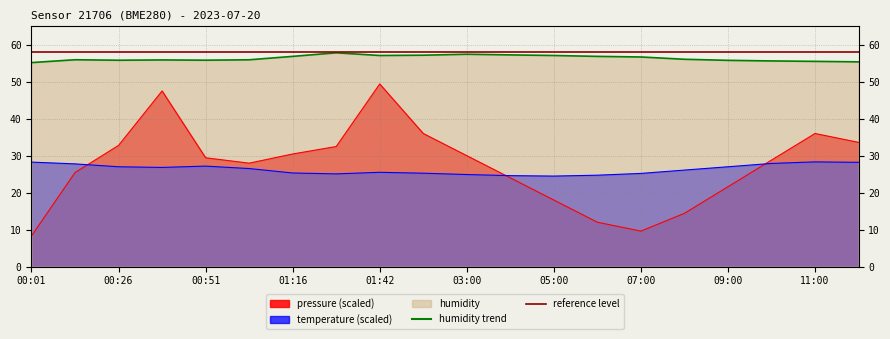

Reading right to left, what are all the values shown in this chart?

pressure: 33.6	36.0	28.8	21.6	14.4	9.6	12.0	18.0	24.0	30.0	36.0	49.4	32.5	30.5	28.0	29.4	47.5	32.8	25.4	8.3
temperature: 28.2	28.3	27.9	27.0	26.1	25.2	24.7	24.5	24.6	24.9	25.3	25.5	25.1	25.3	26.5	27.2	26.8	27.0	27.8	28.3
humidity: 55.4	55.5	55.6	55.8	56.1	56.7	56.9	57.1	57.3	57.4	57.2	57.1	57.8	56.9	55.9	55.8	55.9	55.8	56.0	55.2